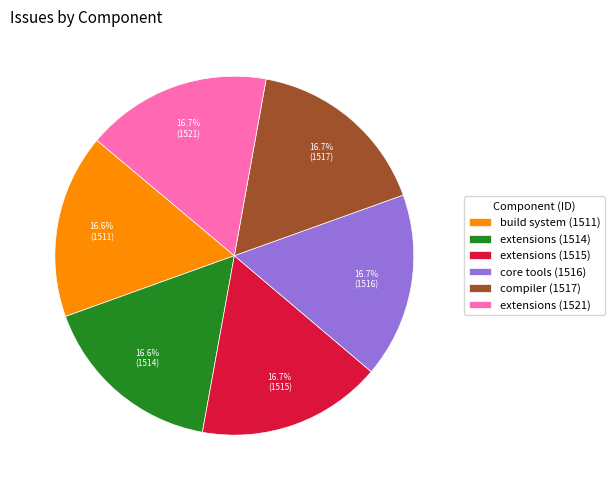

How many segments does this pie chart have?

6